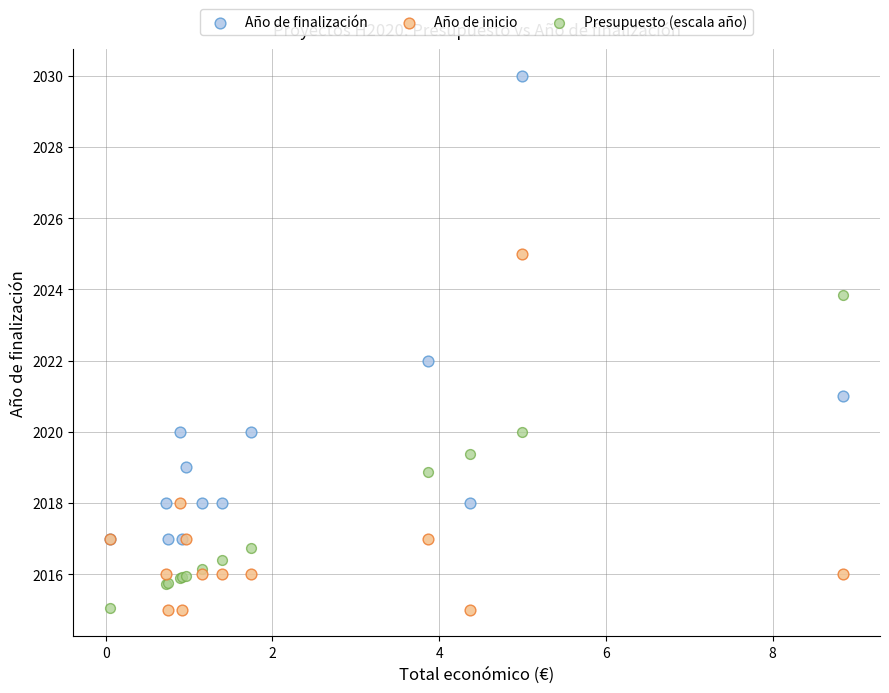

Which series reaches the maximum Y coordinate?

Año de finalización